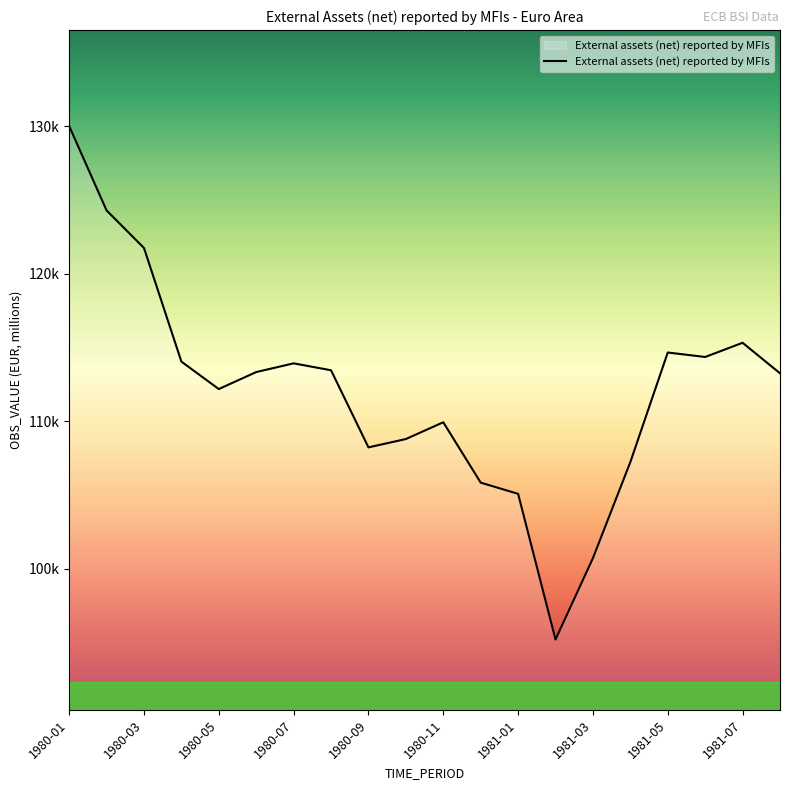

Does the chart have visible grid lines?

No